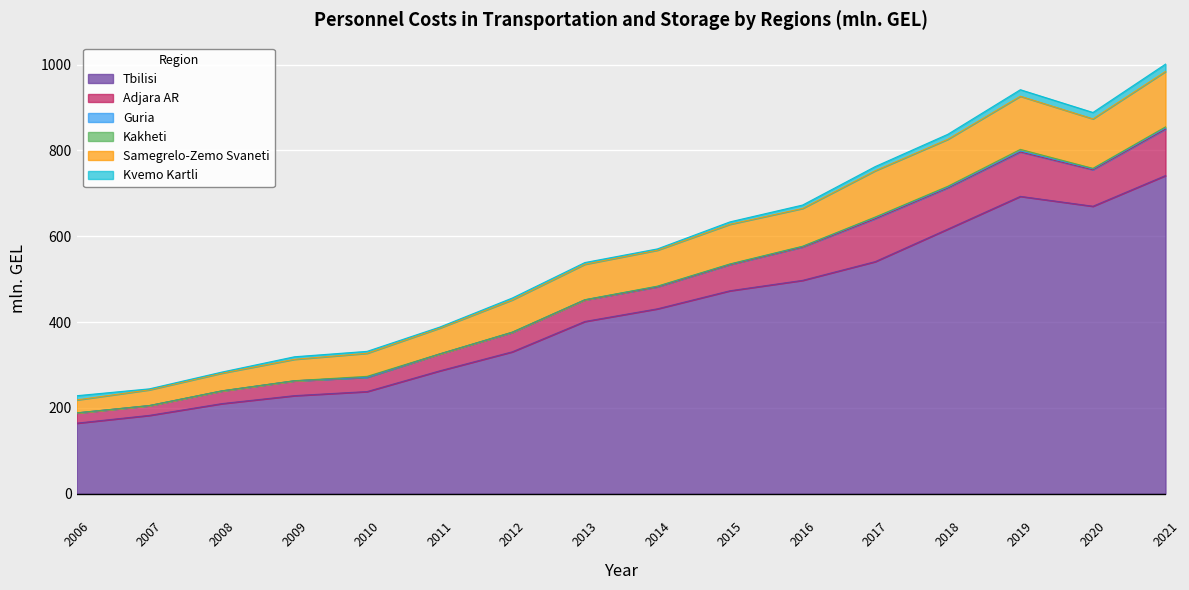

Reading left to right, extract all data points from this chart.

Tbilisi: 164.6	182.7	210.1	228.7	238.2	286.4	330.8	401.5	431.0	473.1	497.3	540.9	616.7	693.0	670.0	741.5
Adjara AR: 23.7	22.6	29.5	34.5	33.3	39.2	45.2	50.1	51.2	61.0	77.7	100.1	96.1	103.5	85.1	108.3
Guria: 0.1	0.2	0.1	0.1	0.1	0.1	0.2	0.4	1.0	0.9	1.2	2.6	1.7	2.5	2.0	2.6
Kakheti: 0.2	0.2	0.2	0.3	2.0	0.2	0.6	0.2	0.6	0.6	0.6	1.2	2.0	3.6	1.2	2.6
Samegrelo-Zemo Svaneti: 30.1	36.6	41.2	49.8	53.8	60.1	75.0	82.6	83.8	92.4	88.1	107.9	109.4	123.8	115.3	129.0
Kvemo Kartli: 9.8	2.3	2.5	5.9	4.5	2.3	4.3	4.0	3.0	5.6	7.9	9.7	11.7	15.2	14.9	17.2